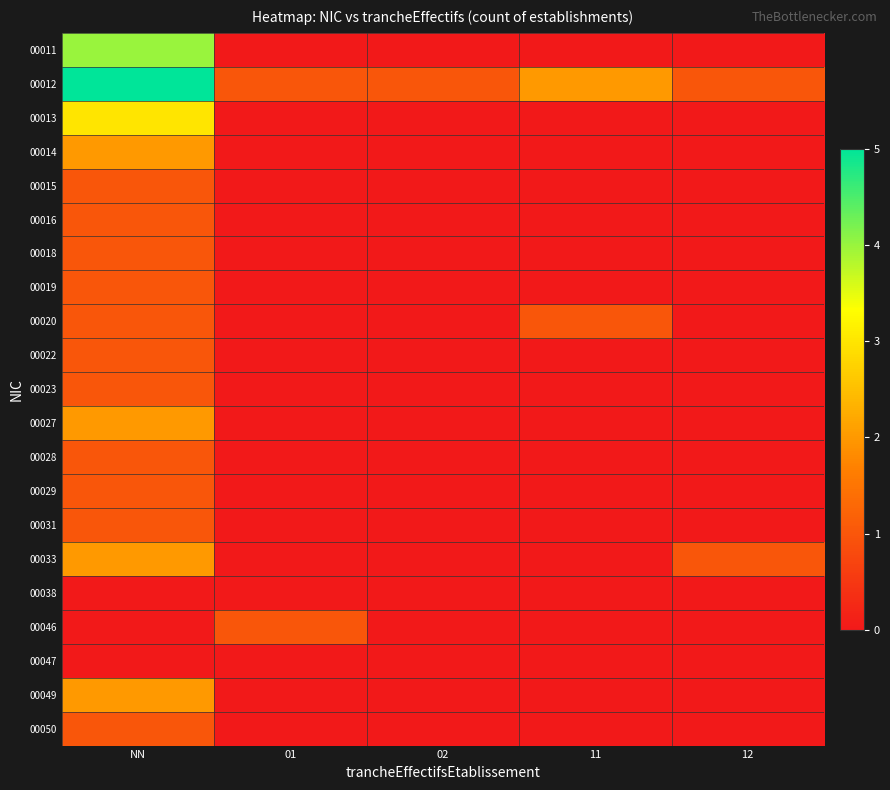

Which category has the highest value across all series?

NN